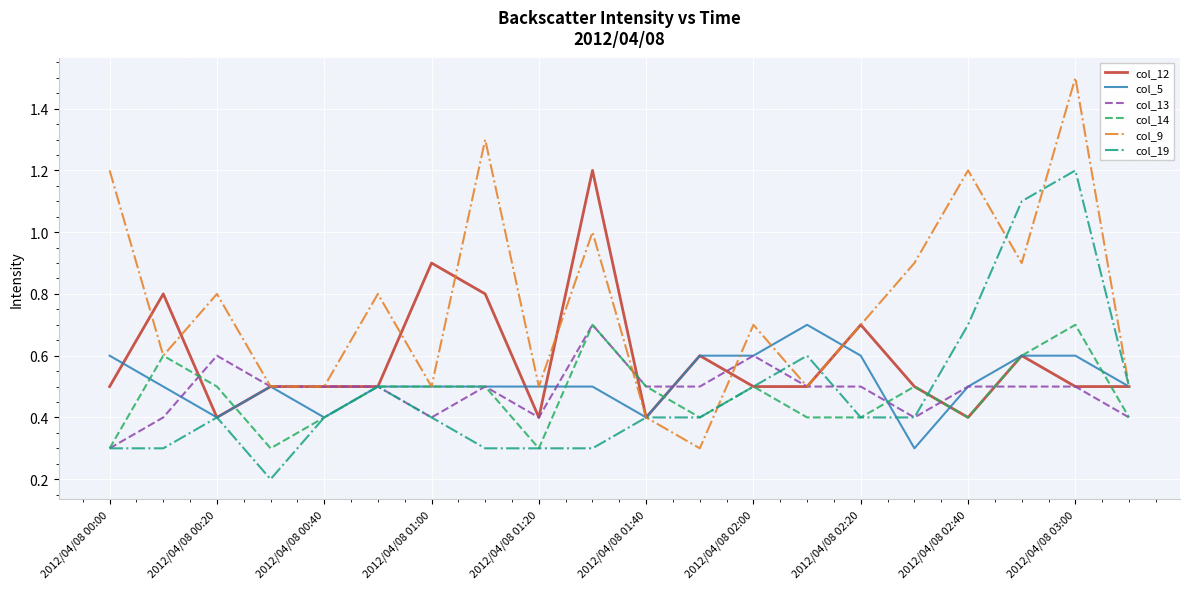

What is the minimum value for col_19?

0.2